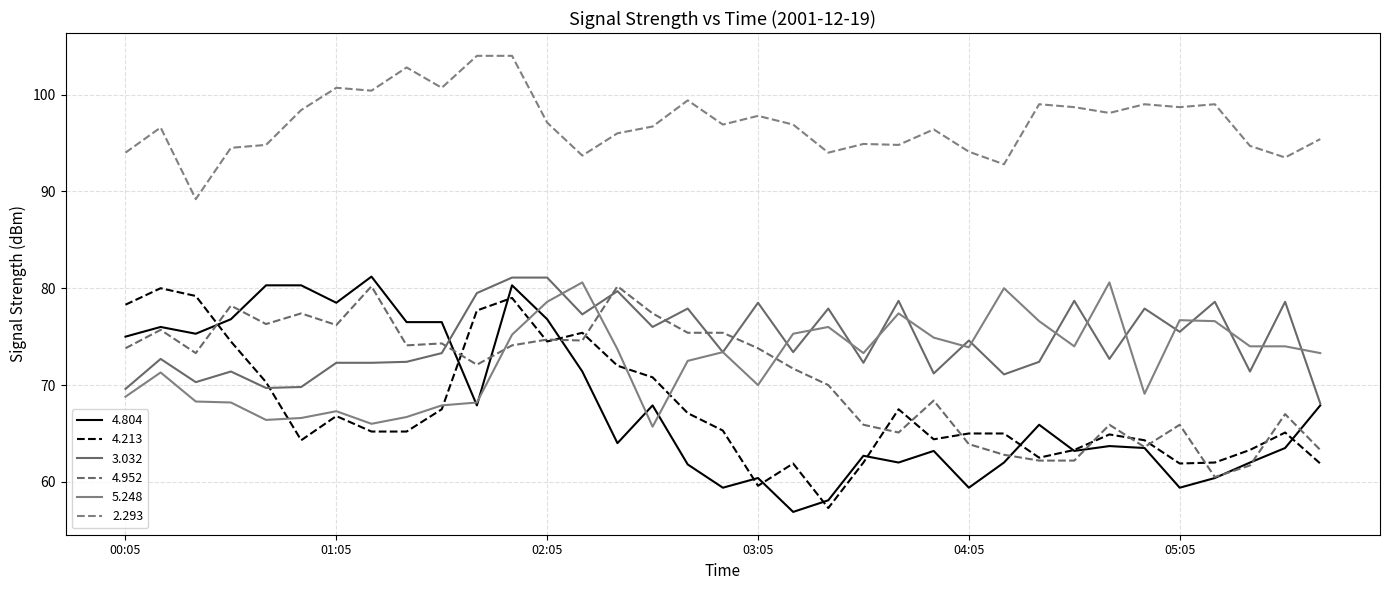

What is the label of the 24th point from the right?

01:55